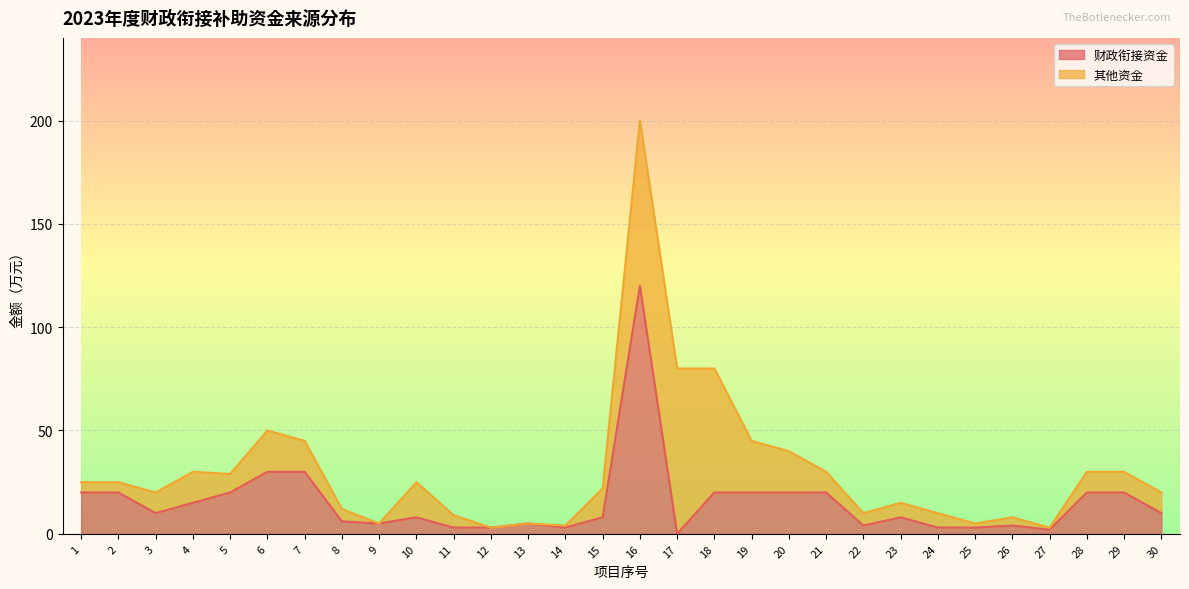

The chart shows a value of 20 at 2. True or false?

True